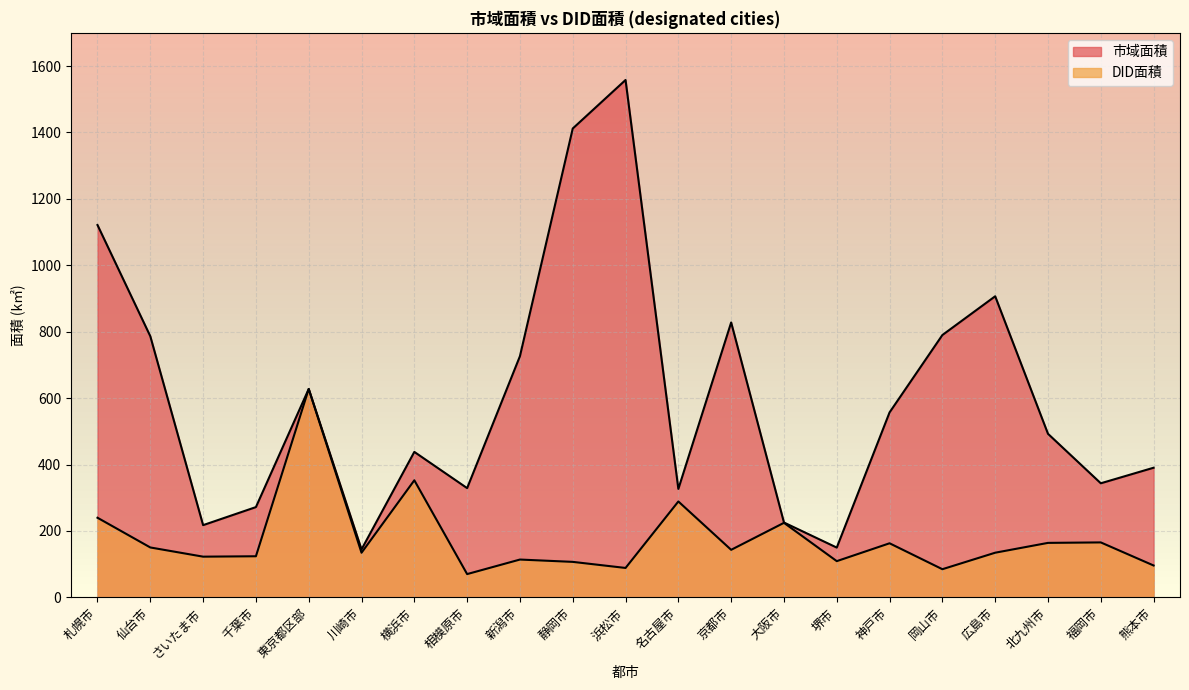

Reading left to right, transcribe all the data shown in this chart.

市域面積: 札幌市=1121.3	仙台市=786.4	さいたま市=217.4	千葉市=271.8	東京都区部=627.5	川崎市=144.3	横浜市=438.0	相模原市=328.9	新潟市=726.3	静岡市=1411.9	浜松市=1558.1	名古屋市=326.5	京都市=827.8	大阪市=225.3	堺市=149.8	神戸市=557.0	岡山市=790.0	広島市=906.7	北九州市=492.5	福岡市=343.5	熊本市=390.3
DID面積: 札幌市=239.7	仙台市=150.2	さいたま市=122.5	千葉市=123.7	東京都区部=627.5	川崎市=134.3	横浜市=352.5	相模原市=70.0	新潟市=113.8	静岡市=106.8	浜松市=88.5	名古屋市=288.7	京都市=143.1	大阪市=224.4	堺市=109.0	神戸市=162.8	岡山市=84.7	広島市=134.4	北九州市=164.0	福岡市=165.4	熊本市=95.9